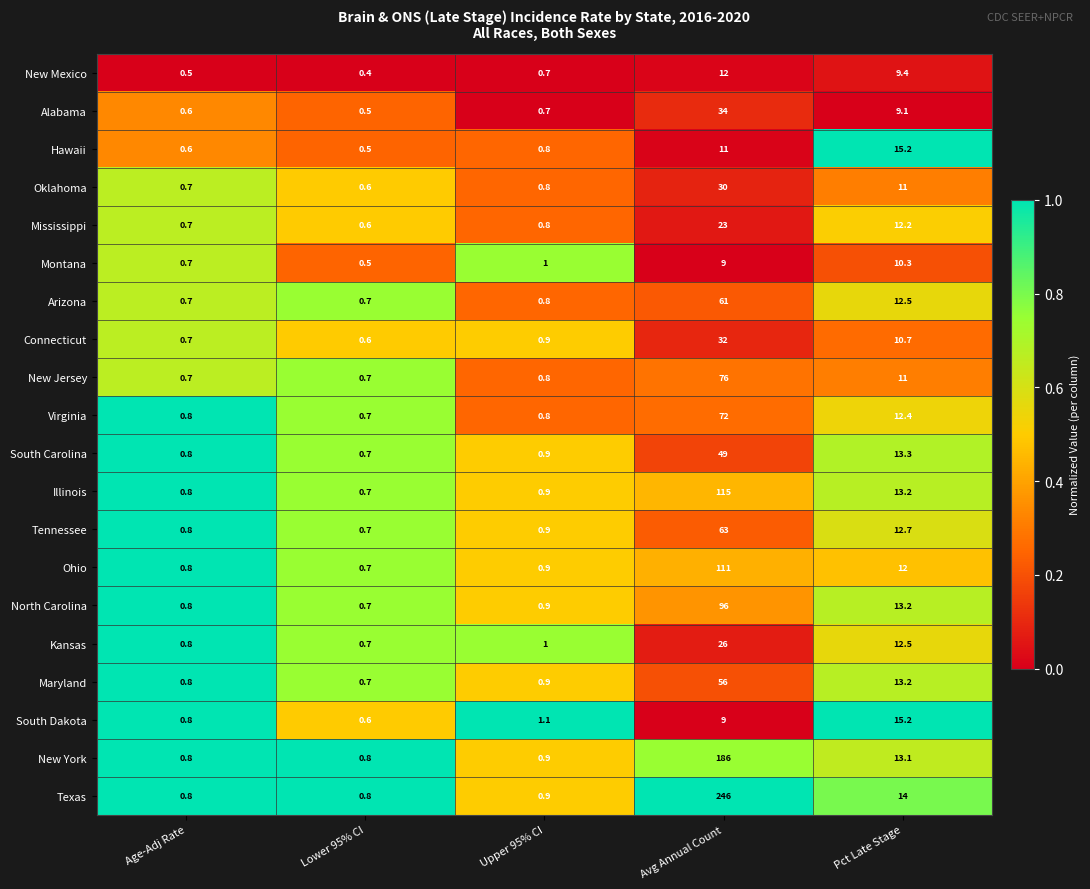

Is it true that Mississippi equals 12.2 at Pct Late Stage?

True